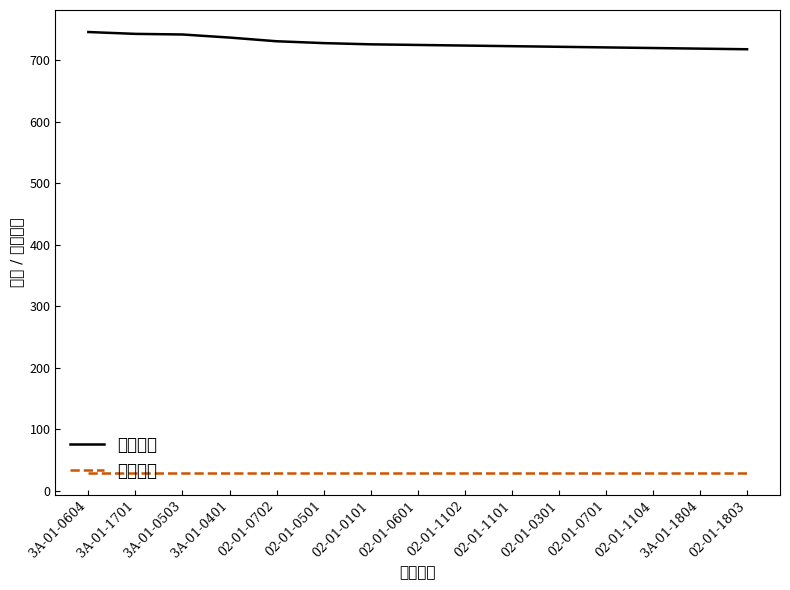

At how many categories does at least one series exceed 412?

15